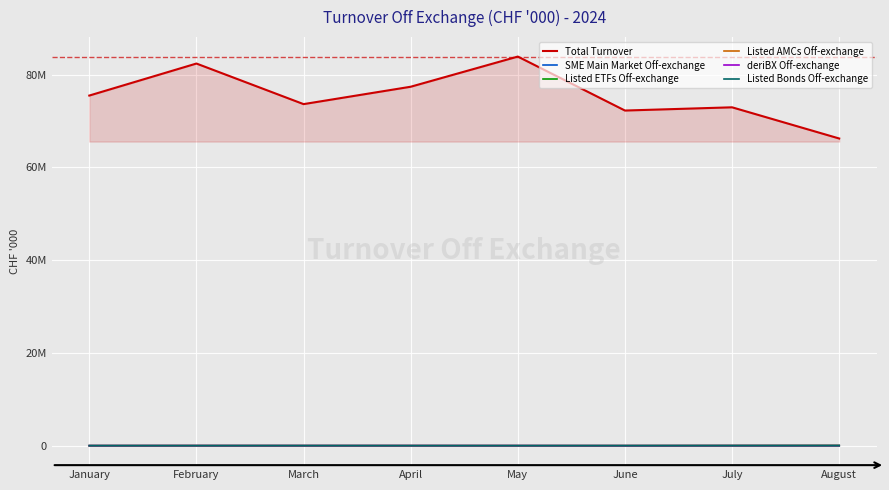

True or false: SME Main Market Off-exchange and Listed AMCs Off-exchange intersect in this chart.

False